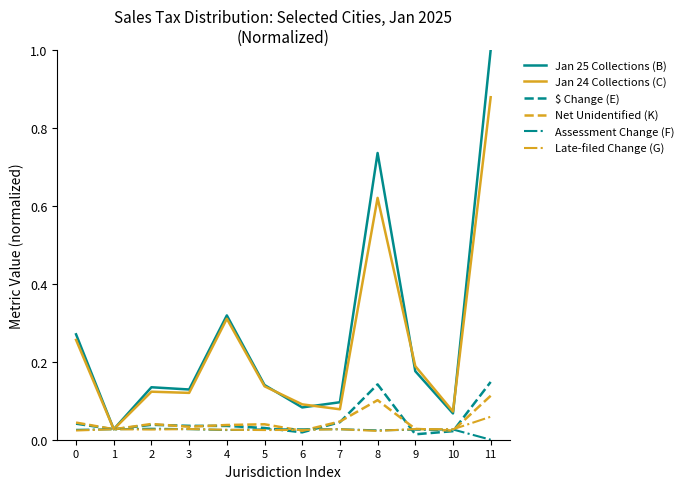

Which series has the largest total across all categories?

Jan 25 Collections (B)